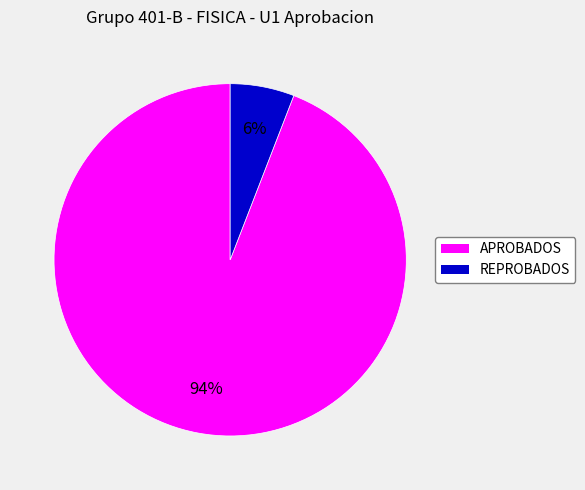

Count the number of slices in the pie.

2